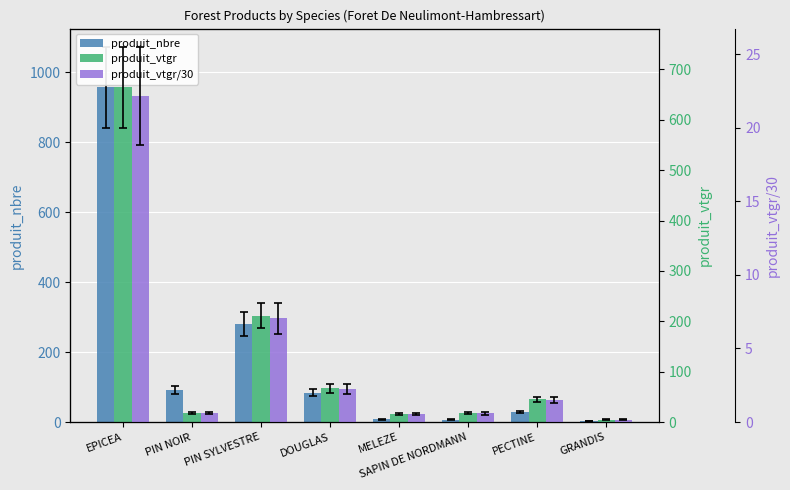

What is the label of the 7th bar from the left?

PECTINE